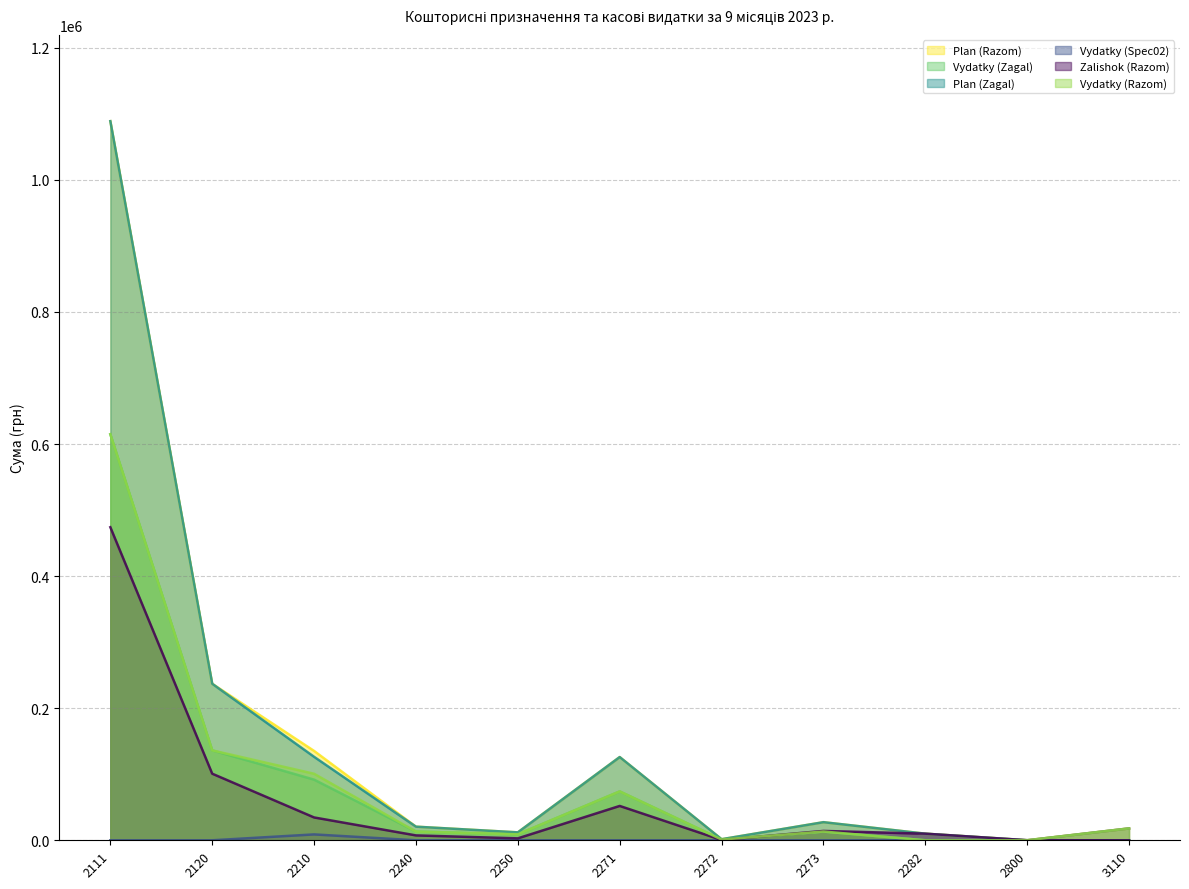

Which series has the largest total across all categories?

Plan (Razom)